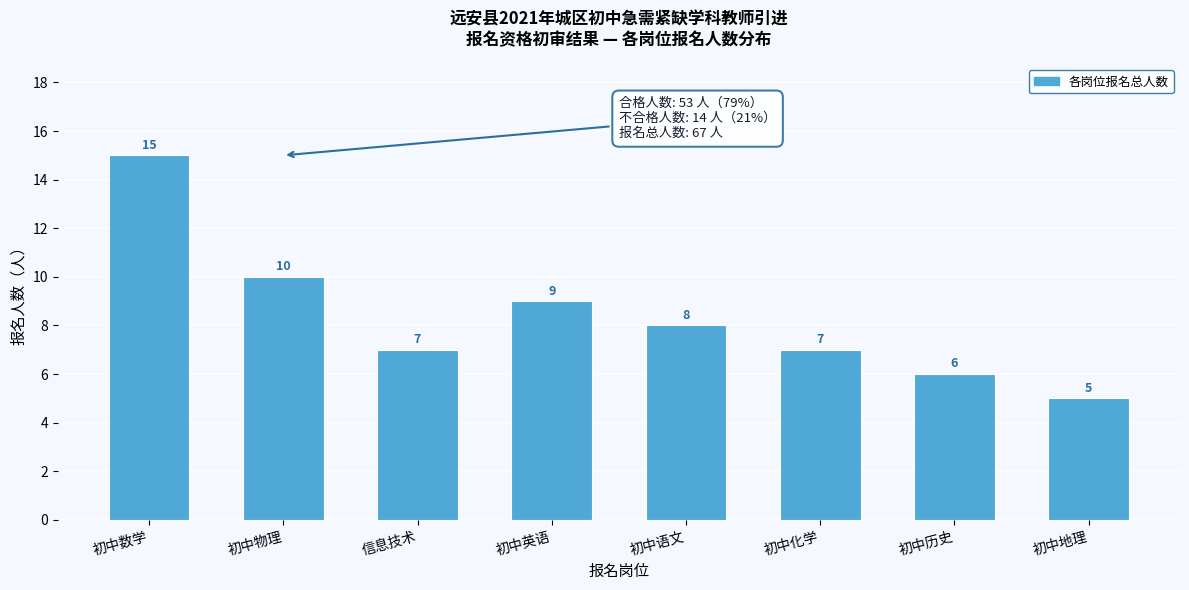

Reading left to right, extract all data points from this chart.

初中数学=15	初中物理=10	信息技术=7	初中英语=9	初中语文=8	初中化学=7	初中历史=6	初中地理=5